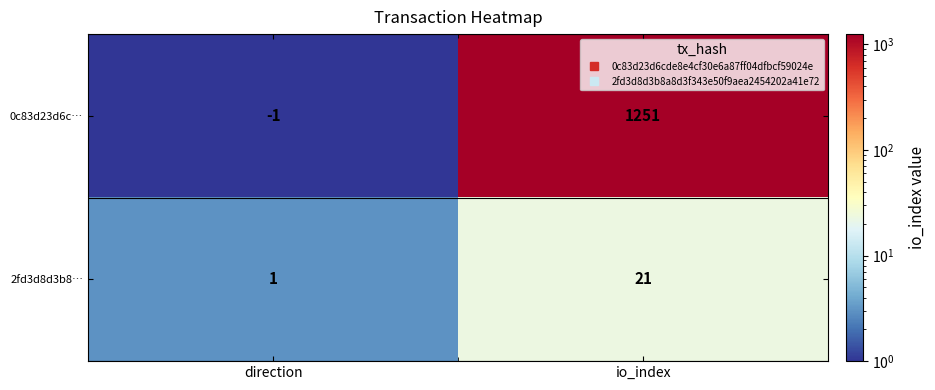

Which category has the lowest value in the 0c83d23d6c… series?

direction